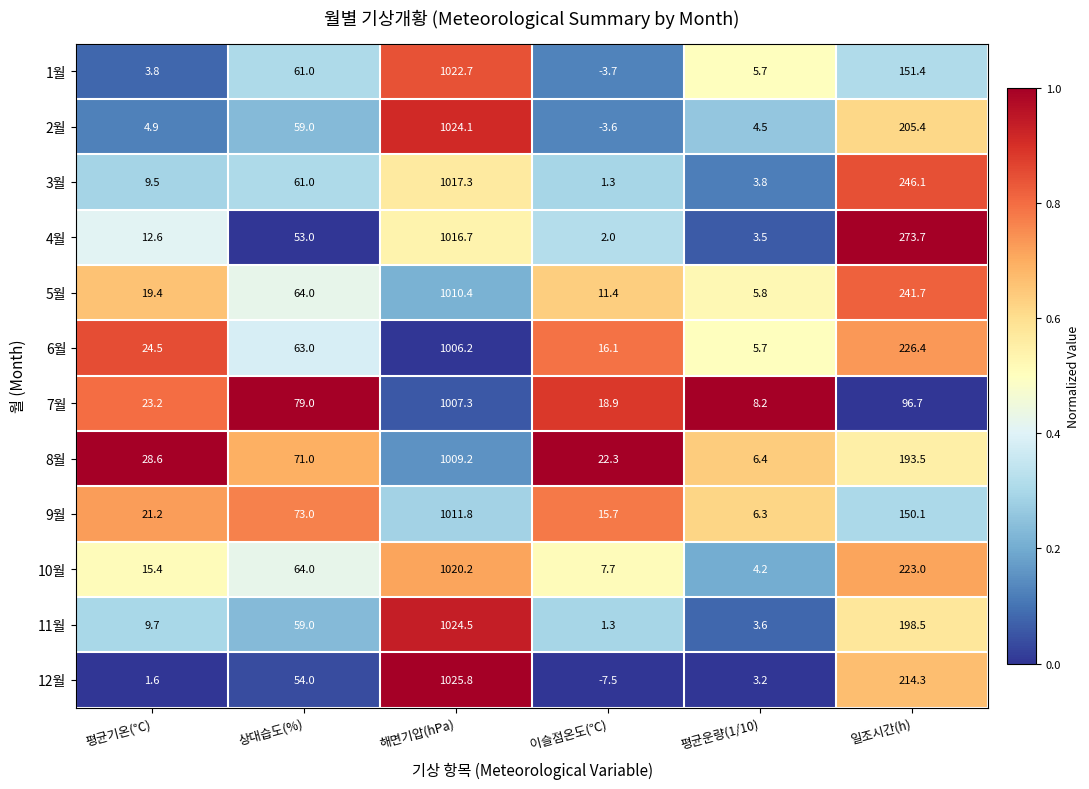

At which label does 5월 reach its peak?

해면기압(hPa)